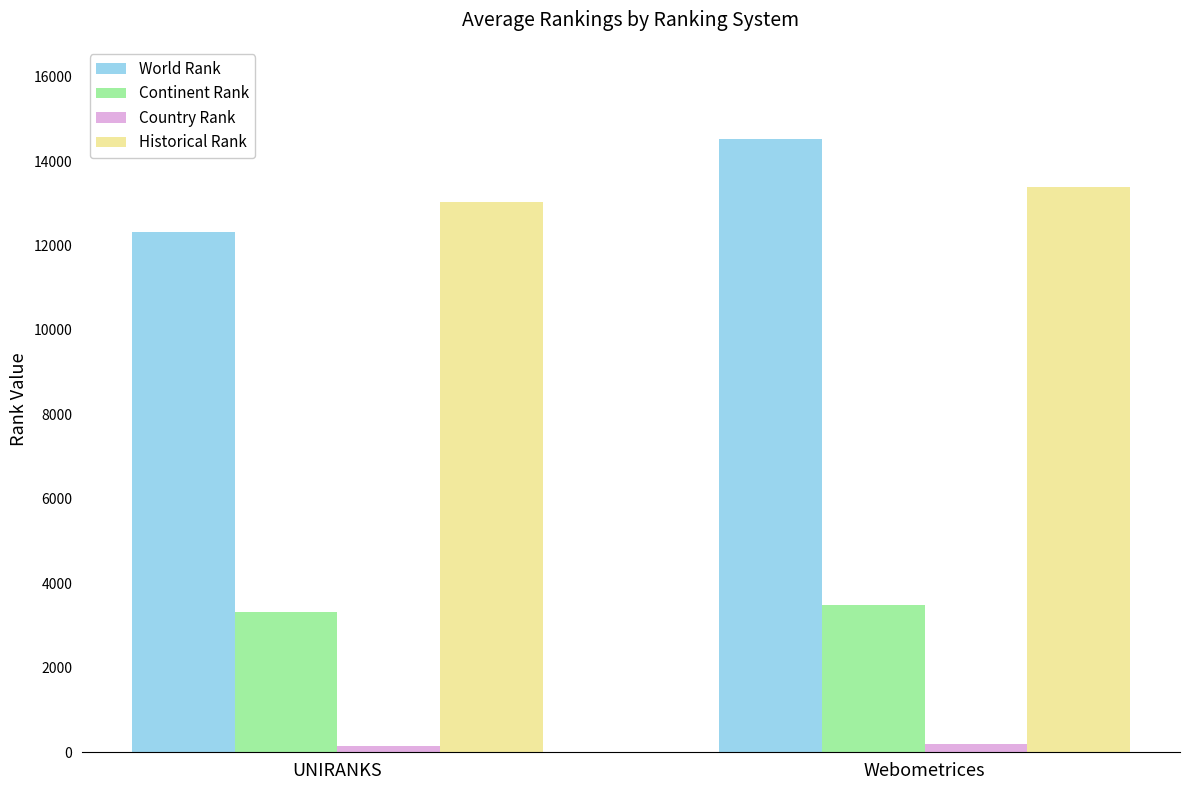

True or false: Continent Rank has a value of 1814 at UNIRANKS.

False